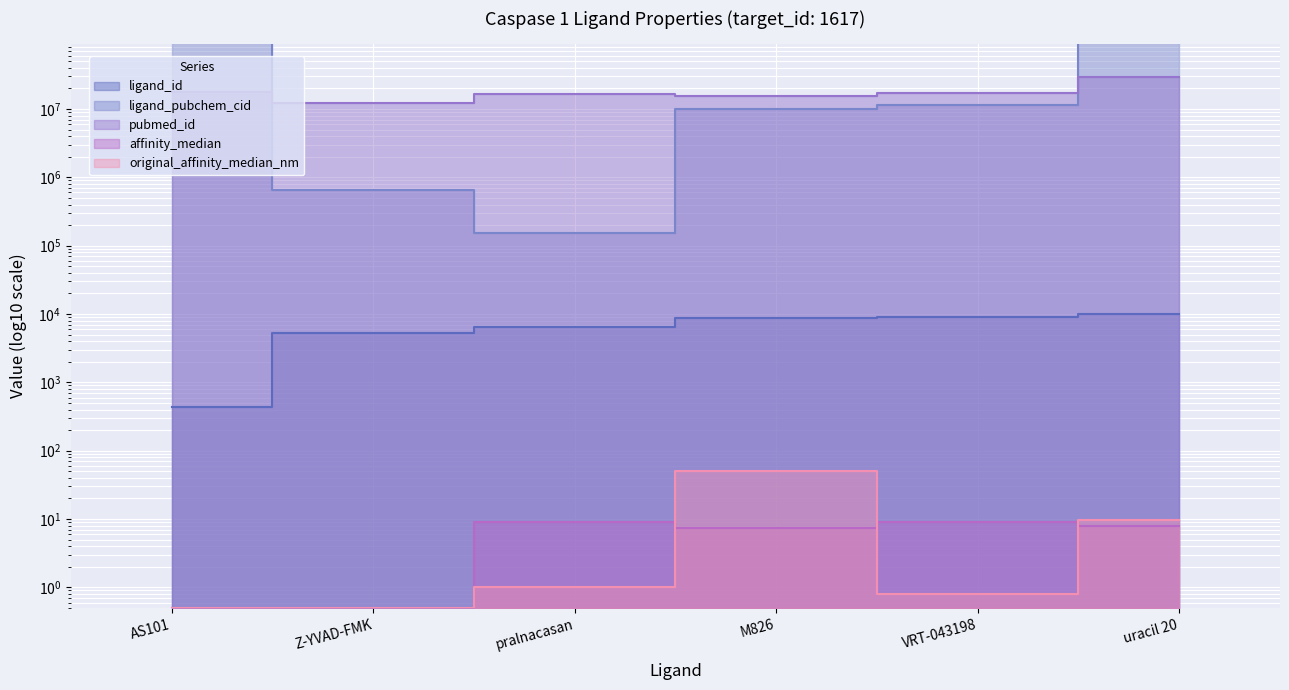

What is the minimum value for pubmed_id?

12097652.0